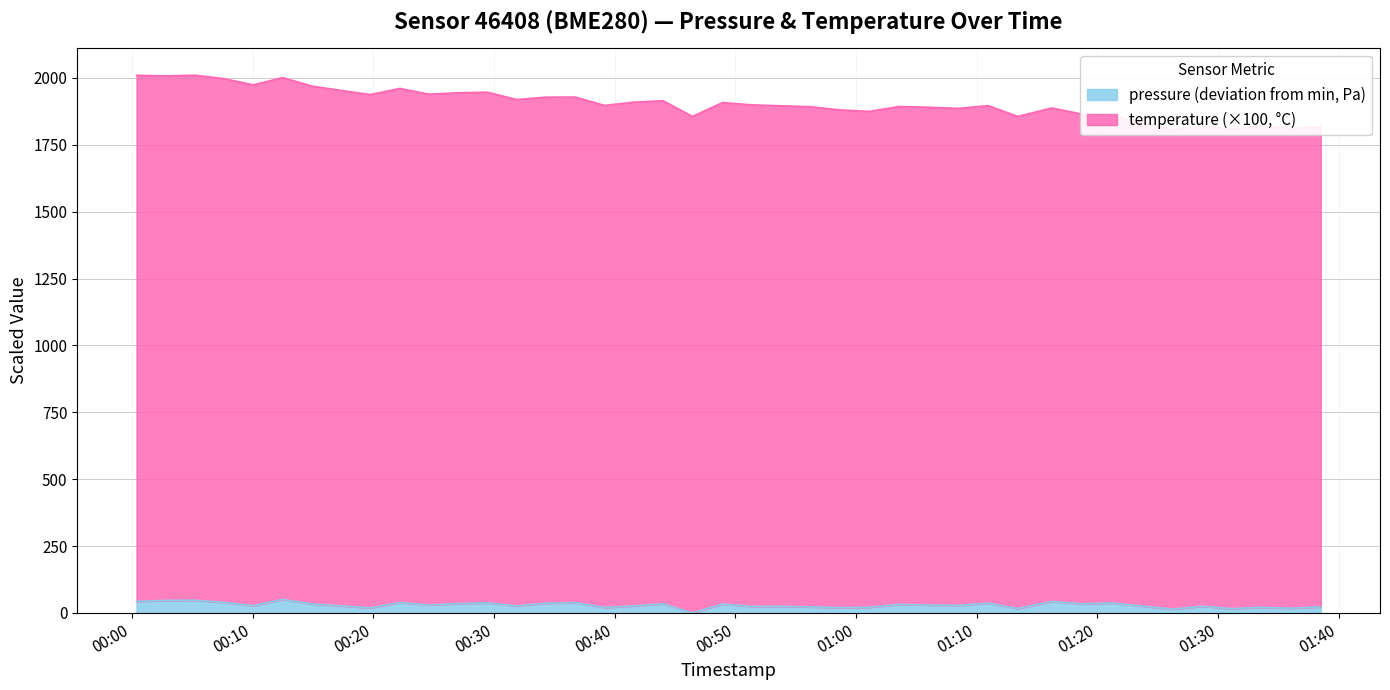

The value of pressure at 2023-07-24T01:21:11 is 16.5. True or false?

False